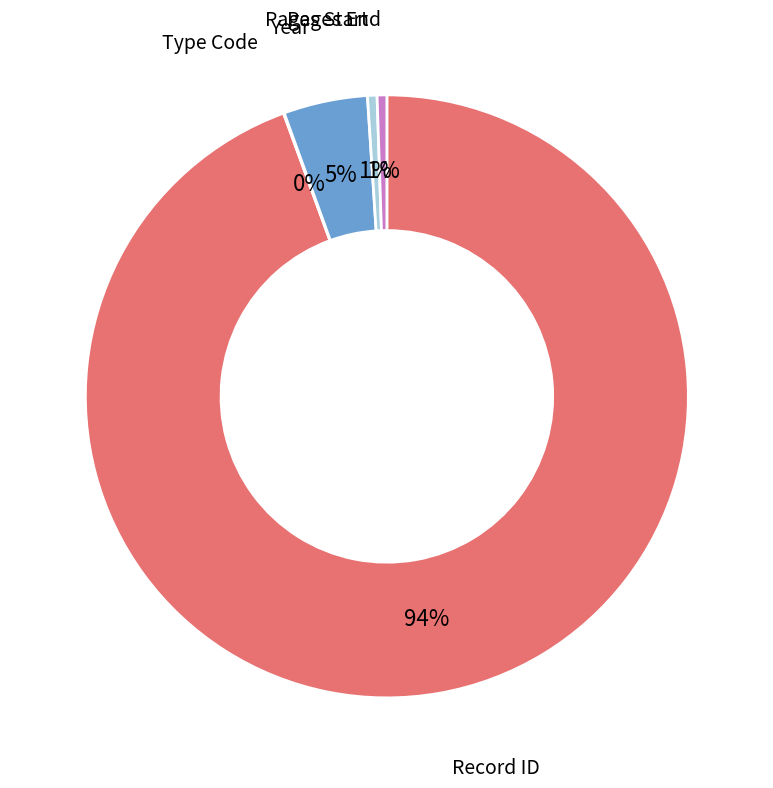

What is the majority slice?

Record ID